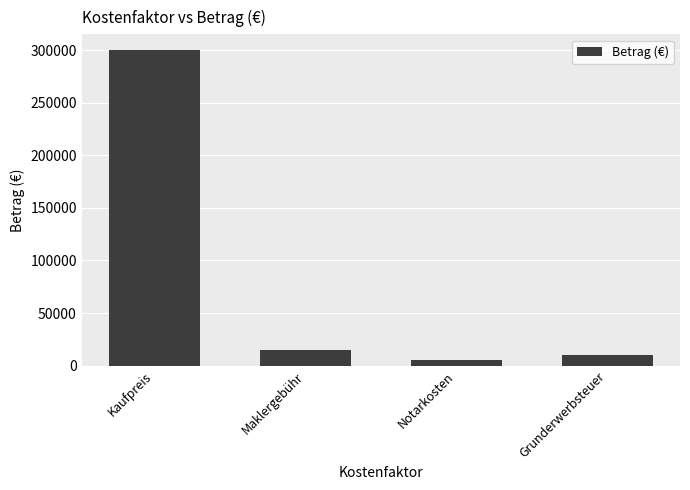

What is the value of the 2nd bar from the left?

15000